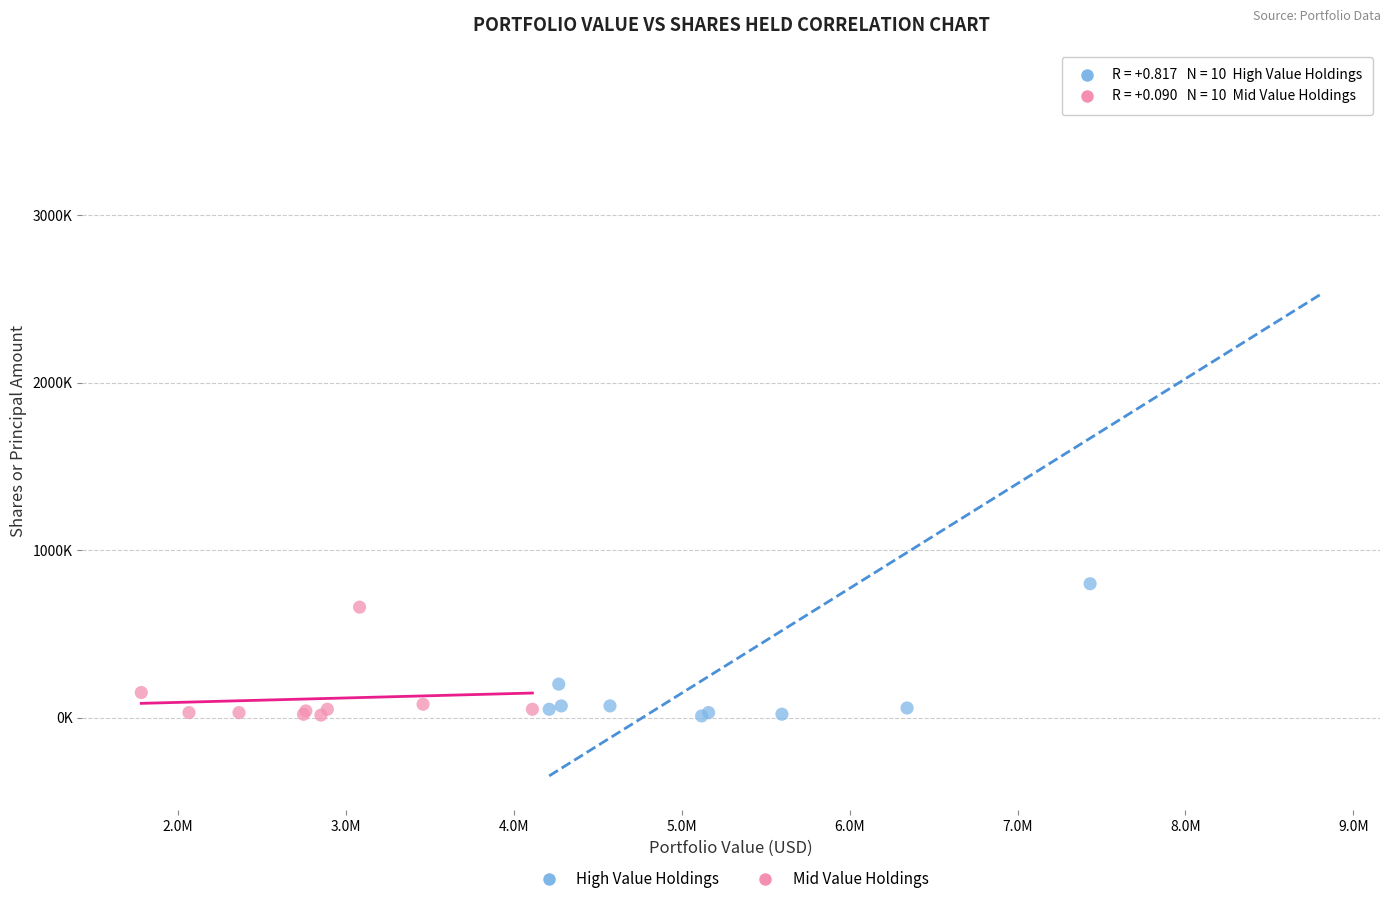

What are all the series names shown in the legend?

High Value Holdings, Mid Value Holdings